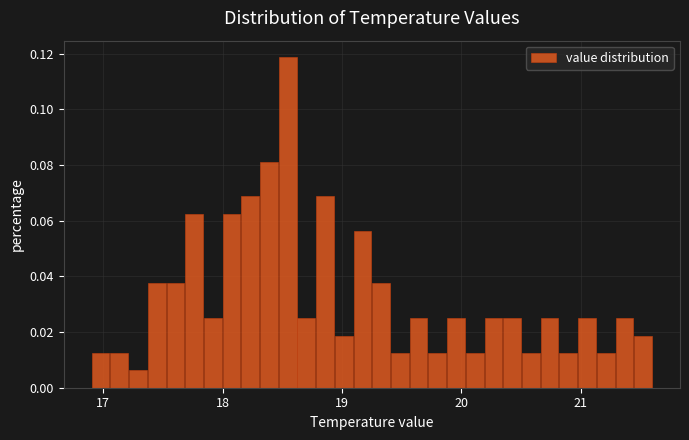

Read against the x-axis, roughly where is the centre of the tallest bar?

18.5